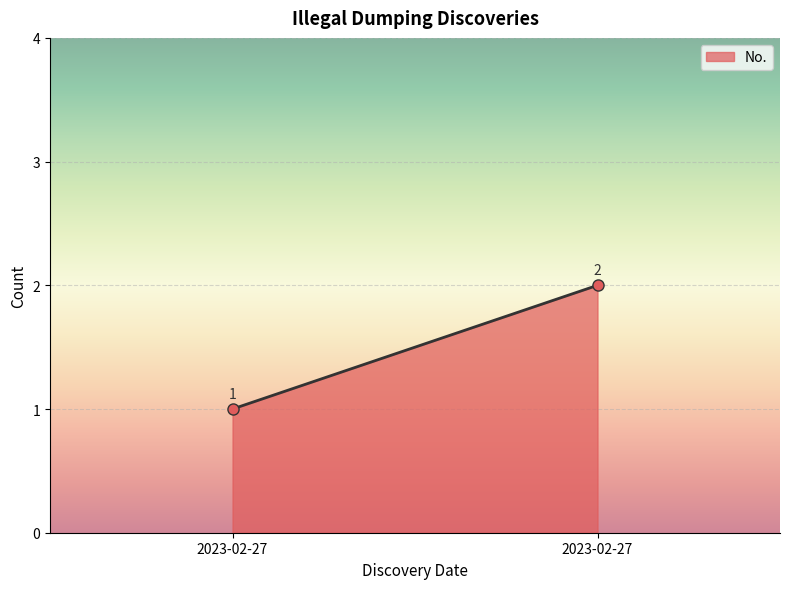

True or false: the data shows 1 at 2023-02-27.

True